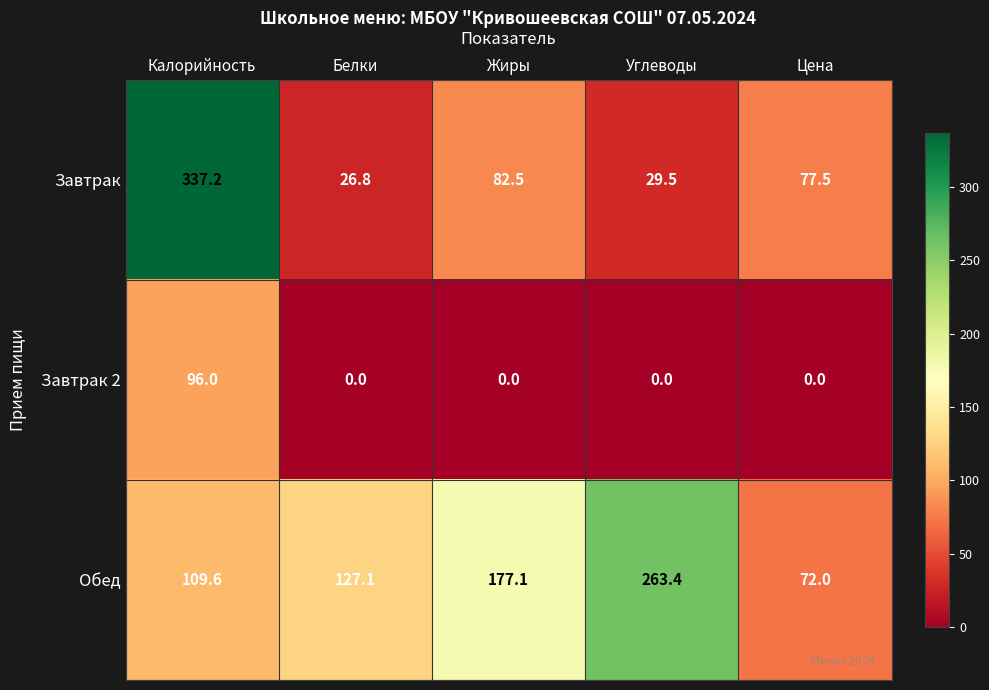

Count the number of data series in this chart.

3